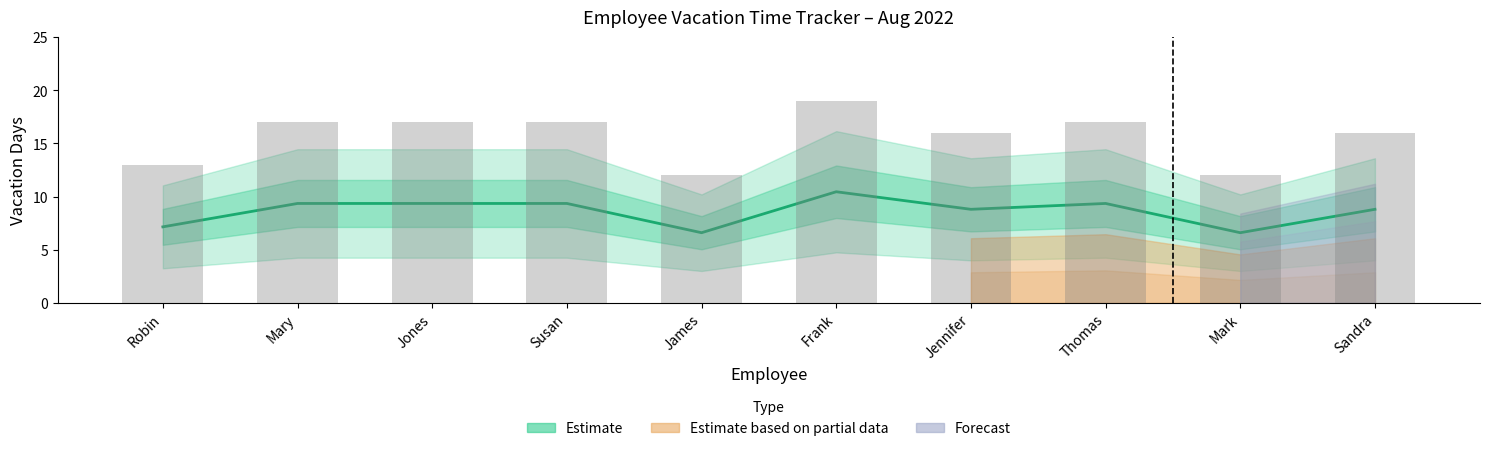

What is the sum of the values at Frank and Robin?

17.6